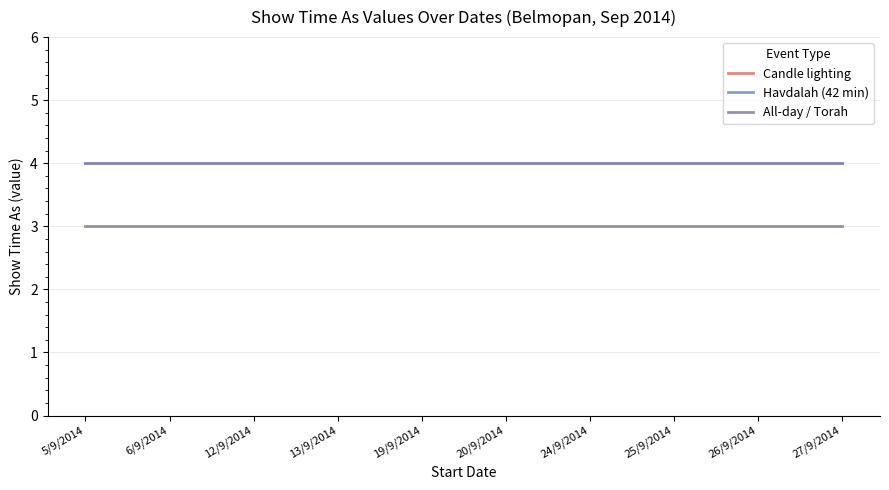

True or false: Havdalah (42 min) and All-day / Torah intersect in this chart.

False